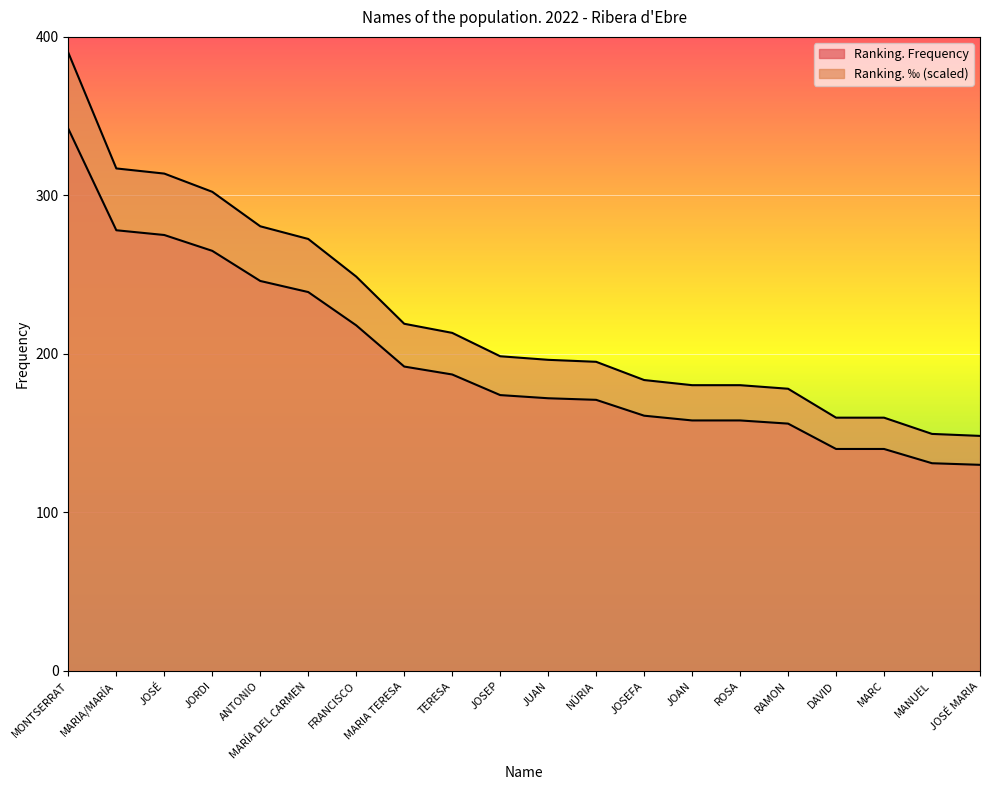

The Ranking. ‰ series shows 280.5 at ANTONIO. True or false?

True